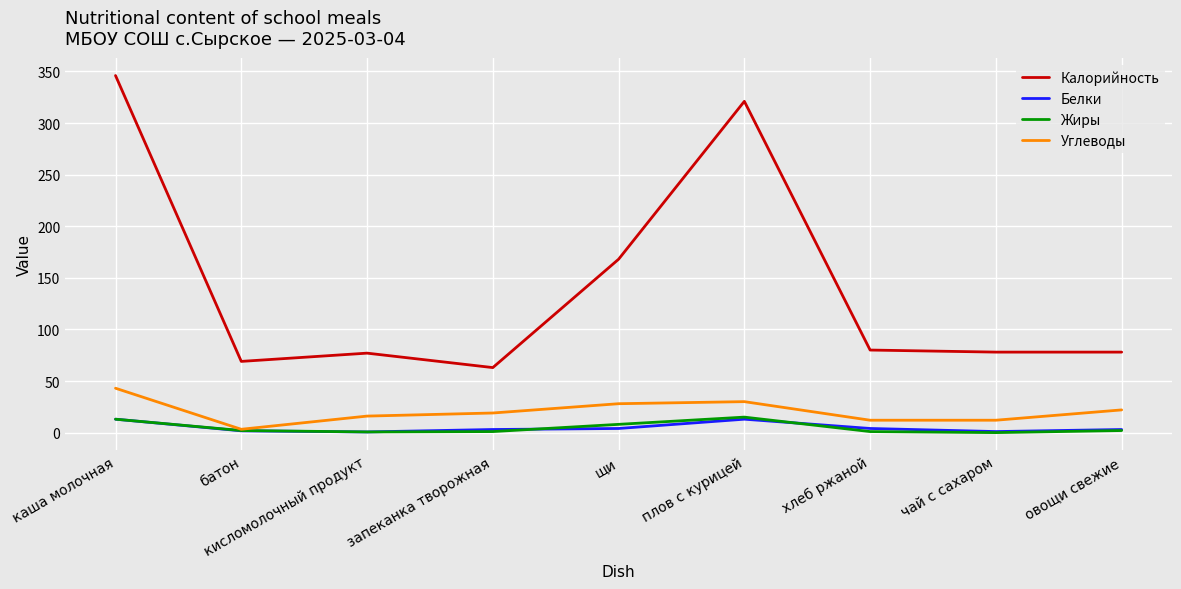

What is the maximum value shown in the chart?

346.0